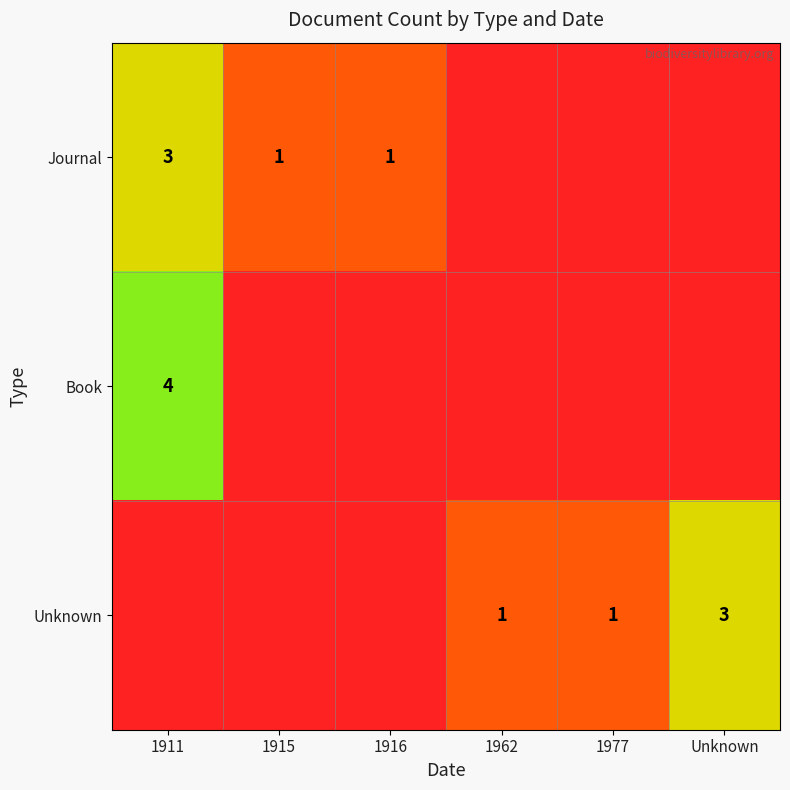

Is the value of Unknown at Unknown greater than the value of Book at 1911?

No